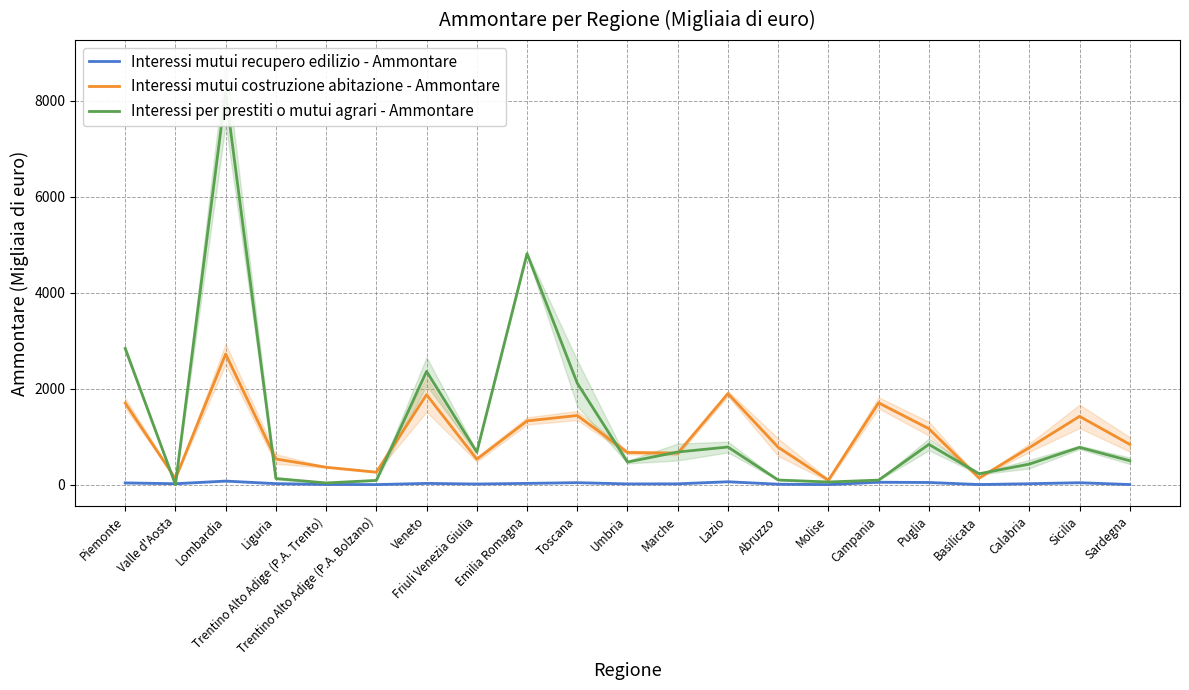

The Interessi per prestiti o mutui agrari - Ammontare series shows 39 at Trentino Alto Adige (P.A. Trento). True or false?

True